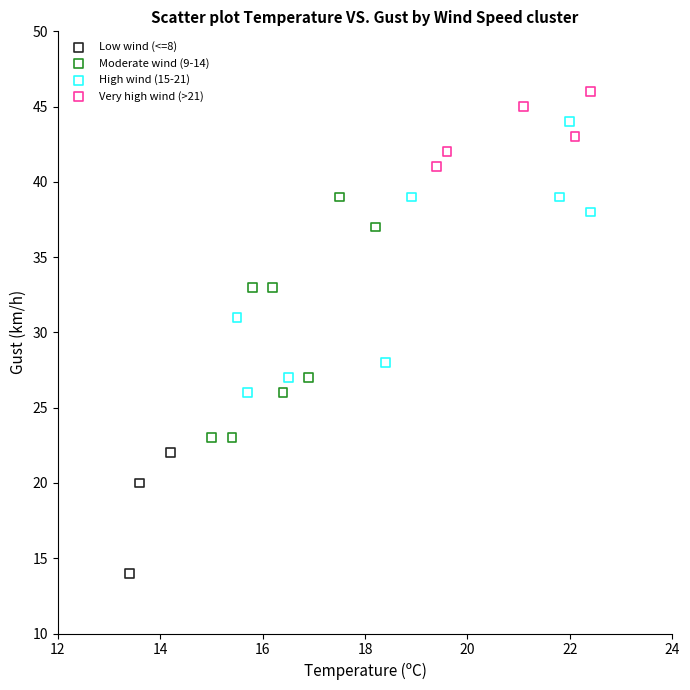

Which series contains the lowest Y value?

Low wind (<=8)